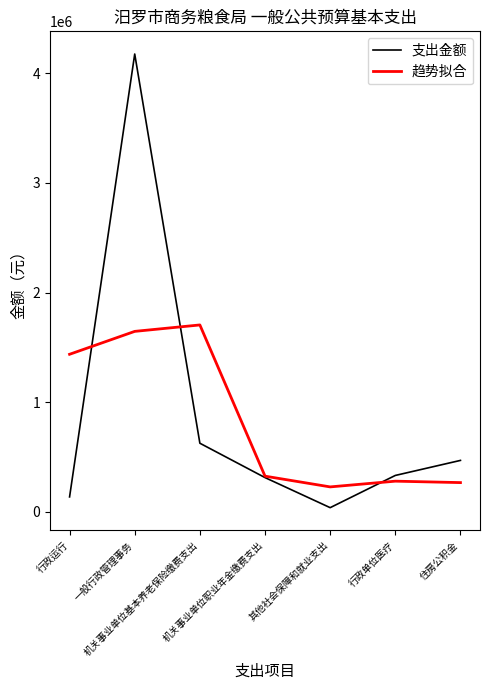

What are all the series names shown in the legend?

支出金额, 趋势拟合